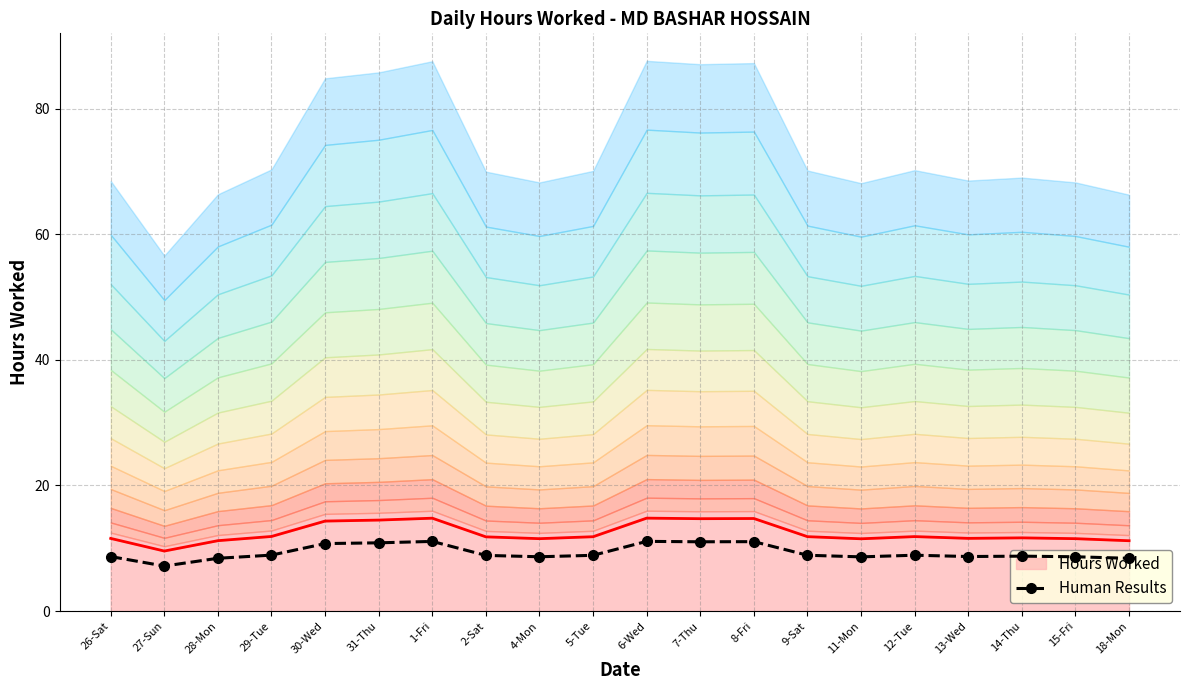

List the labels in order of value, largest first.

6-Wed, 1-Fri, 8-Fri, 7-Thu, 31-Thu, 30-Wed, 29-Tue, 12-Tue, 9-Sat, 5-Tue, 2-Sat, 14-Thu, 13-Wed, 26-Sat, 4-Mon, 15-Fri, 11-Mon, 28-Mon, 18-Mon, 27-Sun